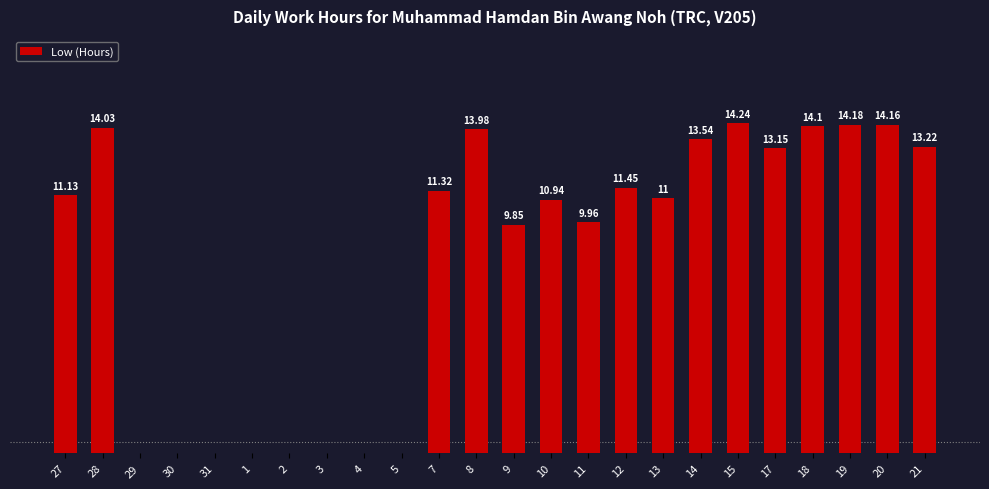

The chart shows a value of 18.7 at 21. True or false?

False